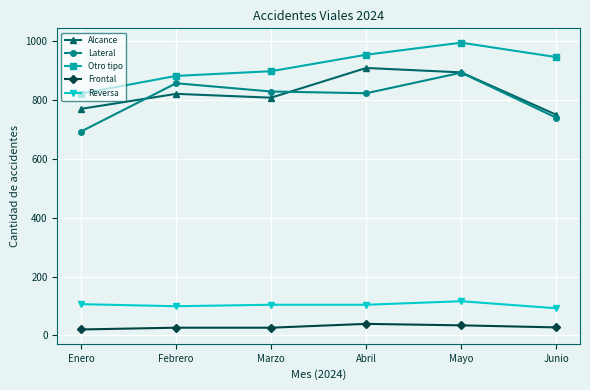

What is the value of the Frontal point at the 6th from the left?

27